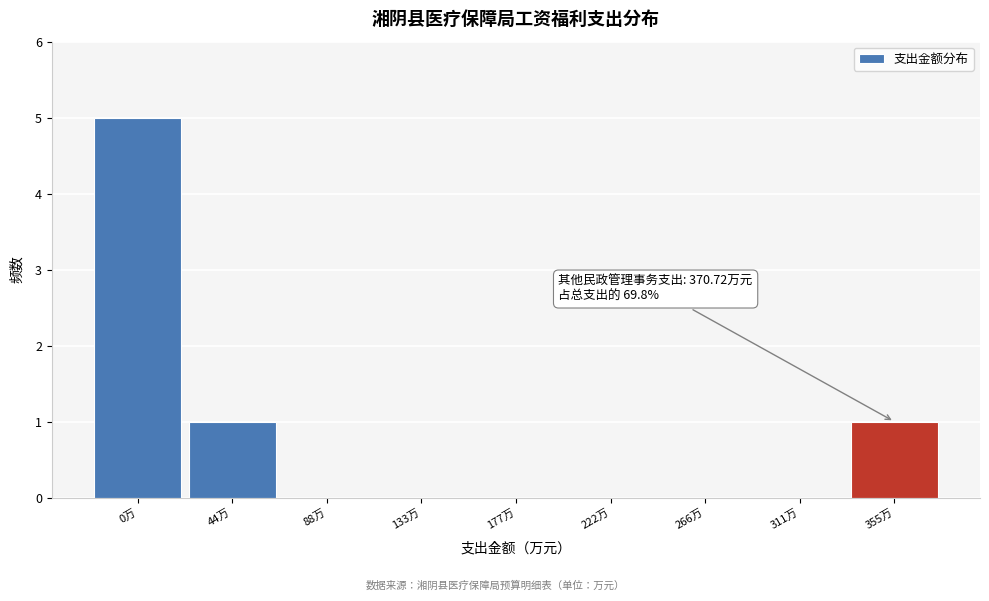

Reading left to right, list all the values displayed in this chart.

0万=5	44万=1	88万=0	133万=0	177万=0	222万=0	266万=0	311万=0	355万=1